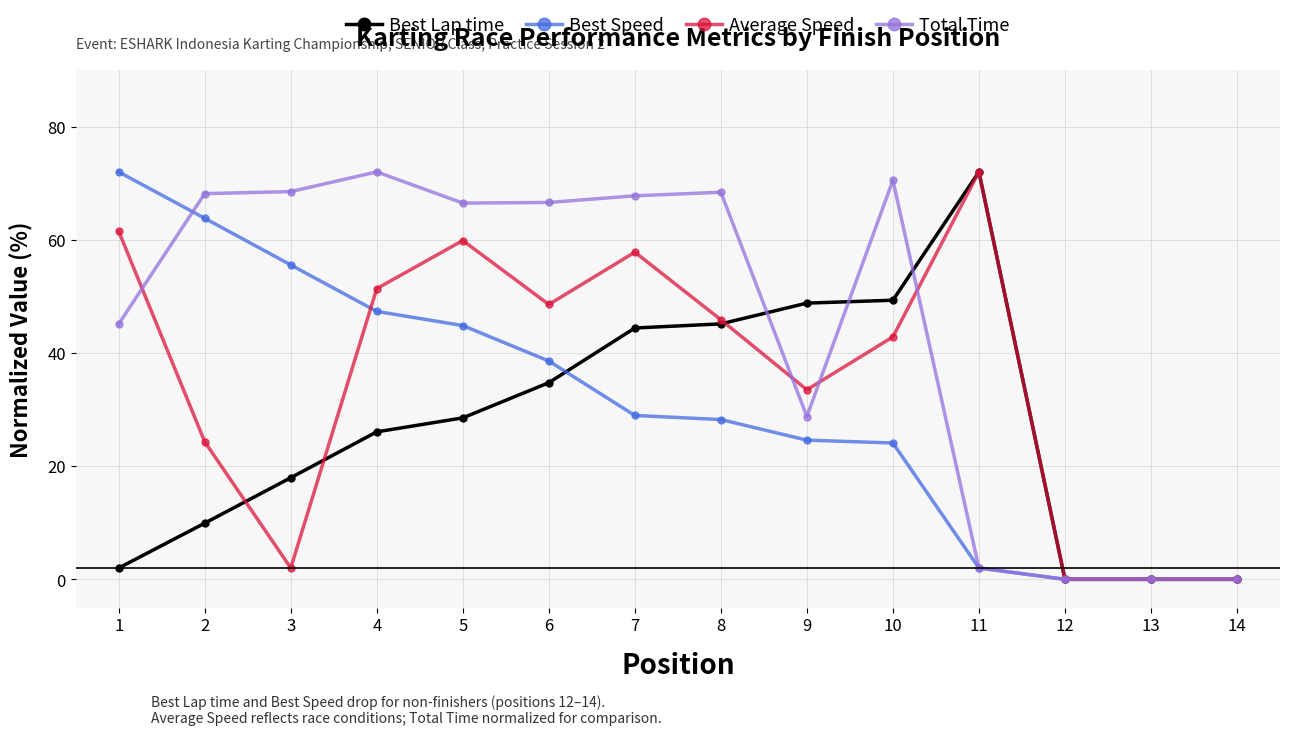

What value does the Total Time series have at 3?

68.5